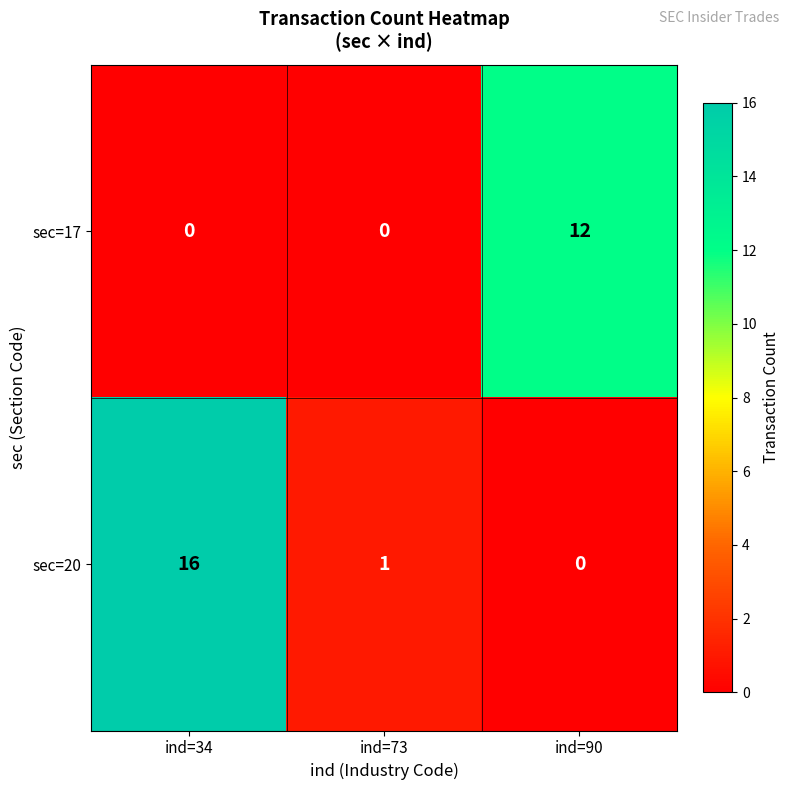

At which category is the sum across all series the highest?

ind=34